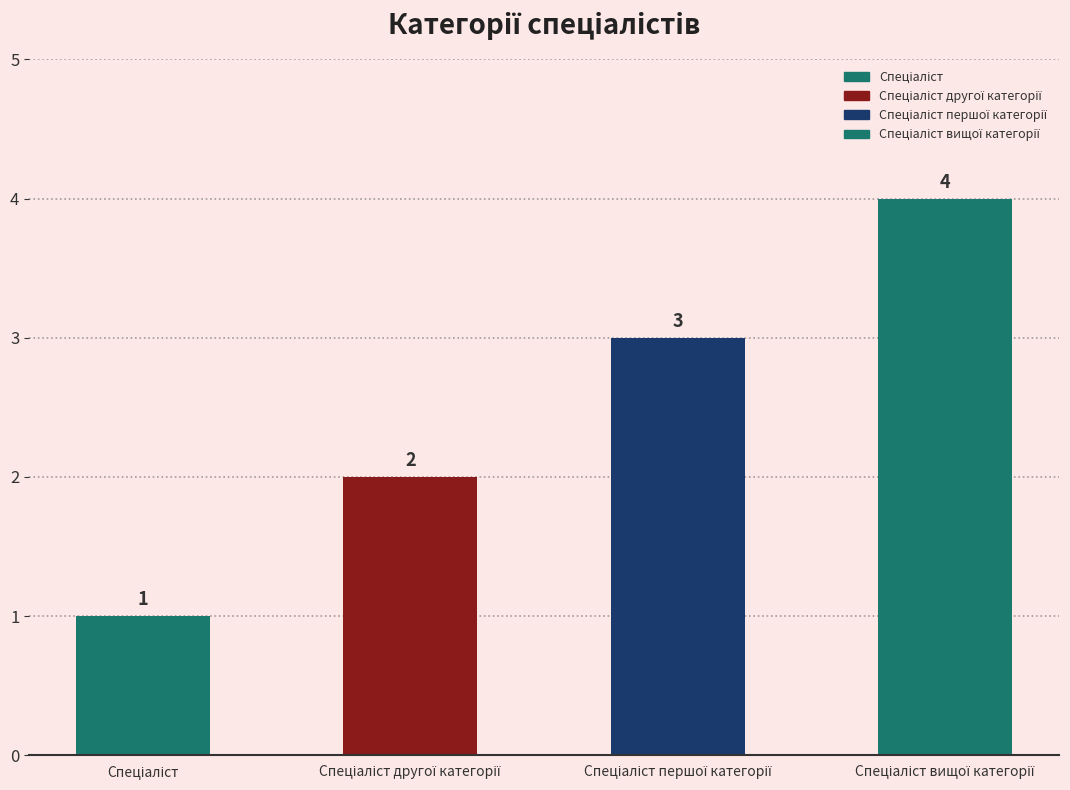

Reading left to right, extract all data points from this chart.

Спеціаліст=1	Спеціаліст другої категорії=2	Спеціаліст першої категорії=3	Спеціаліст вищої категорії=4